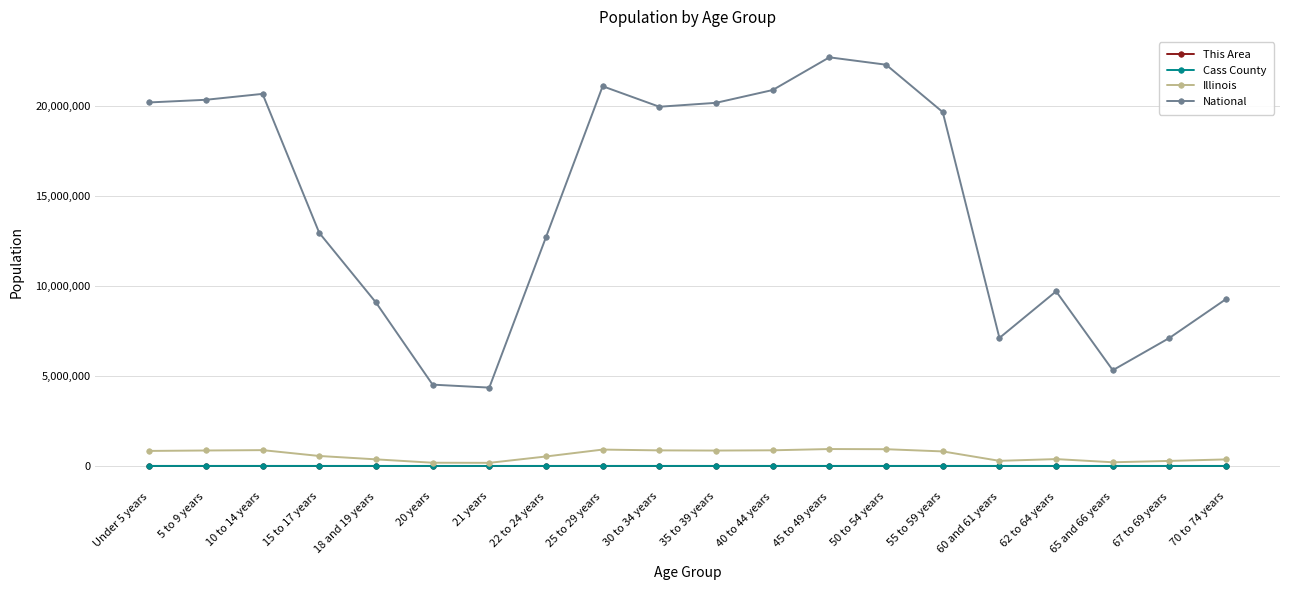

True or false: This Area and National cross at least once.

False